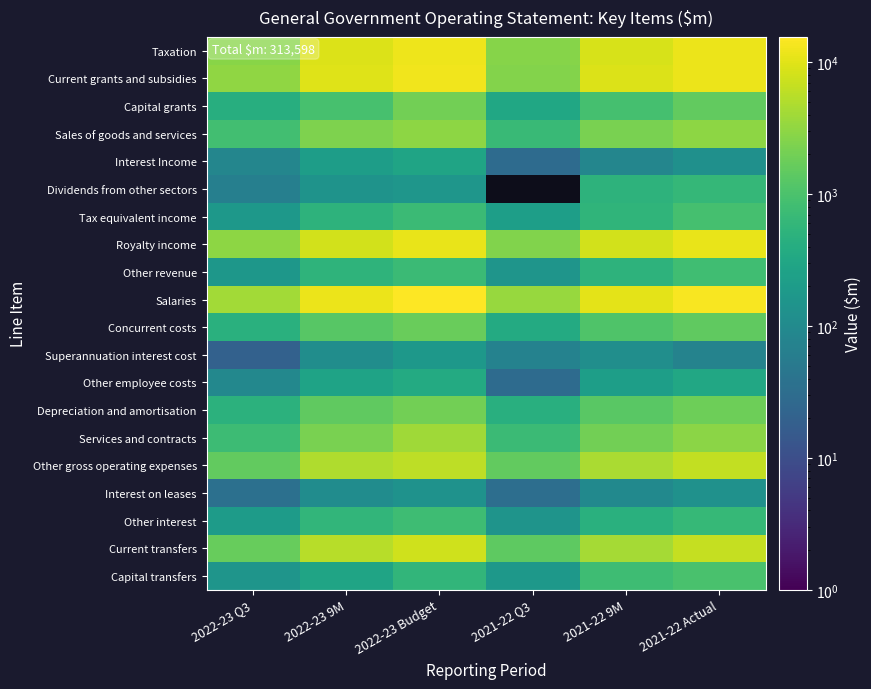

List the series in order of their peak value, lowest first.

Interest on leases, Superannuation interest cost, Interest Income, Other employee costs, Dividends from other sectors, Other interest, Other revenue, Tax equivalent income, Capital transfers, Concurrent costs, Depreciation and amortisation, Capital grants, Sales of goods and services, Services and contracts, Other gross operating expenses, Current transfers, Royalty income, Taxation, Current grants and subsidies, Salaries